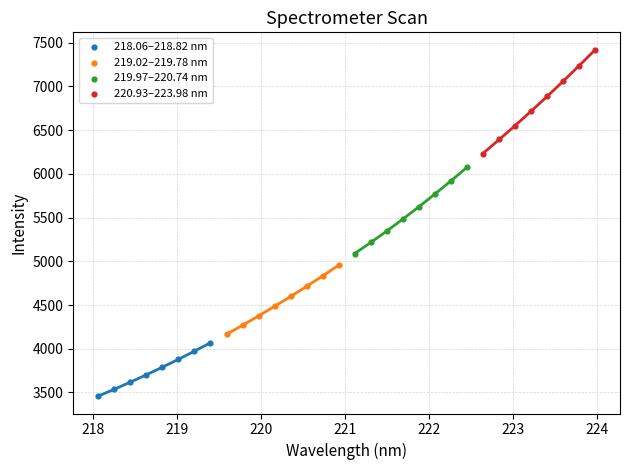

Which series has the largest Y range (max minus min)?

220.93–223.98 nm